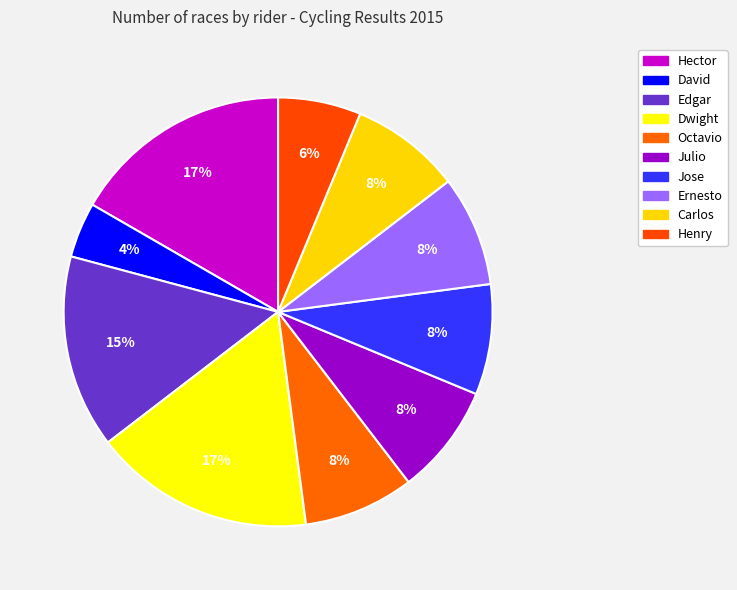

What is the smallest slice in the pie chart?

David